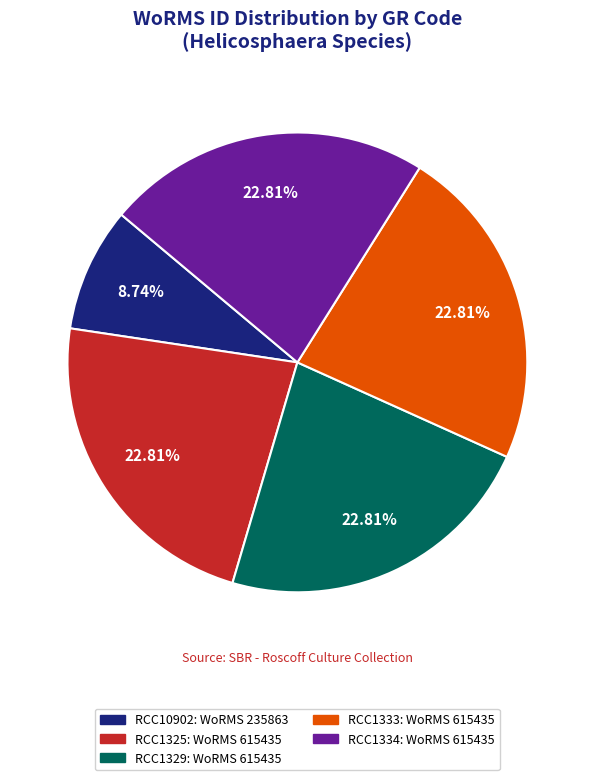

What is the total percentage of RCC1334 and RCC1325?

45.6%